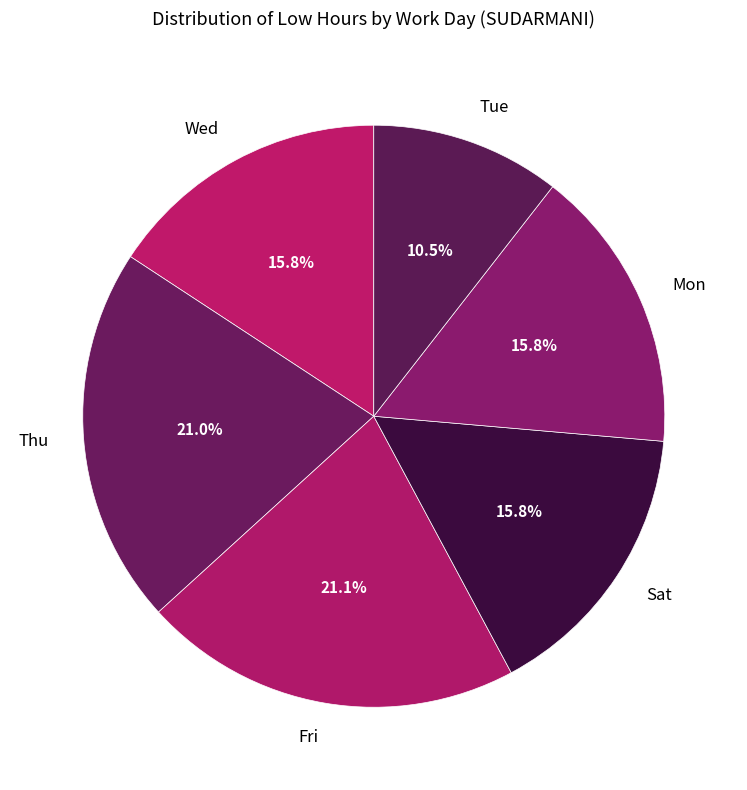

Which slice is the smallest?

Tue